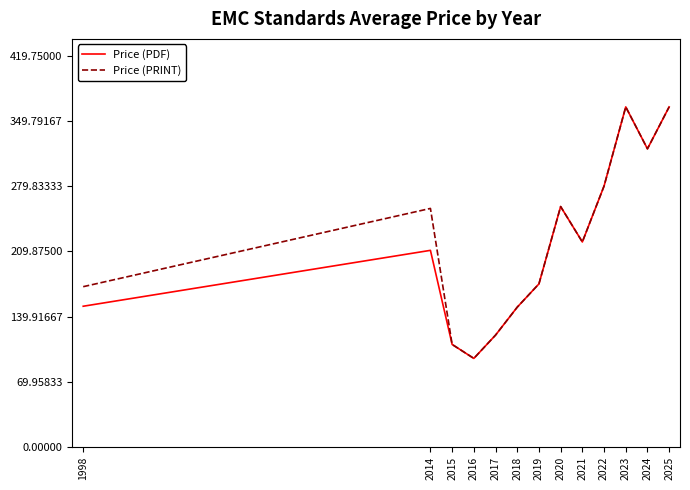

Does the chart have visible grid lines?

No